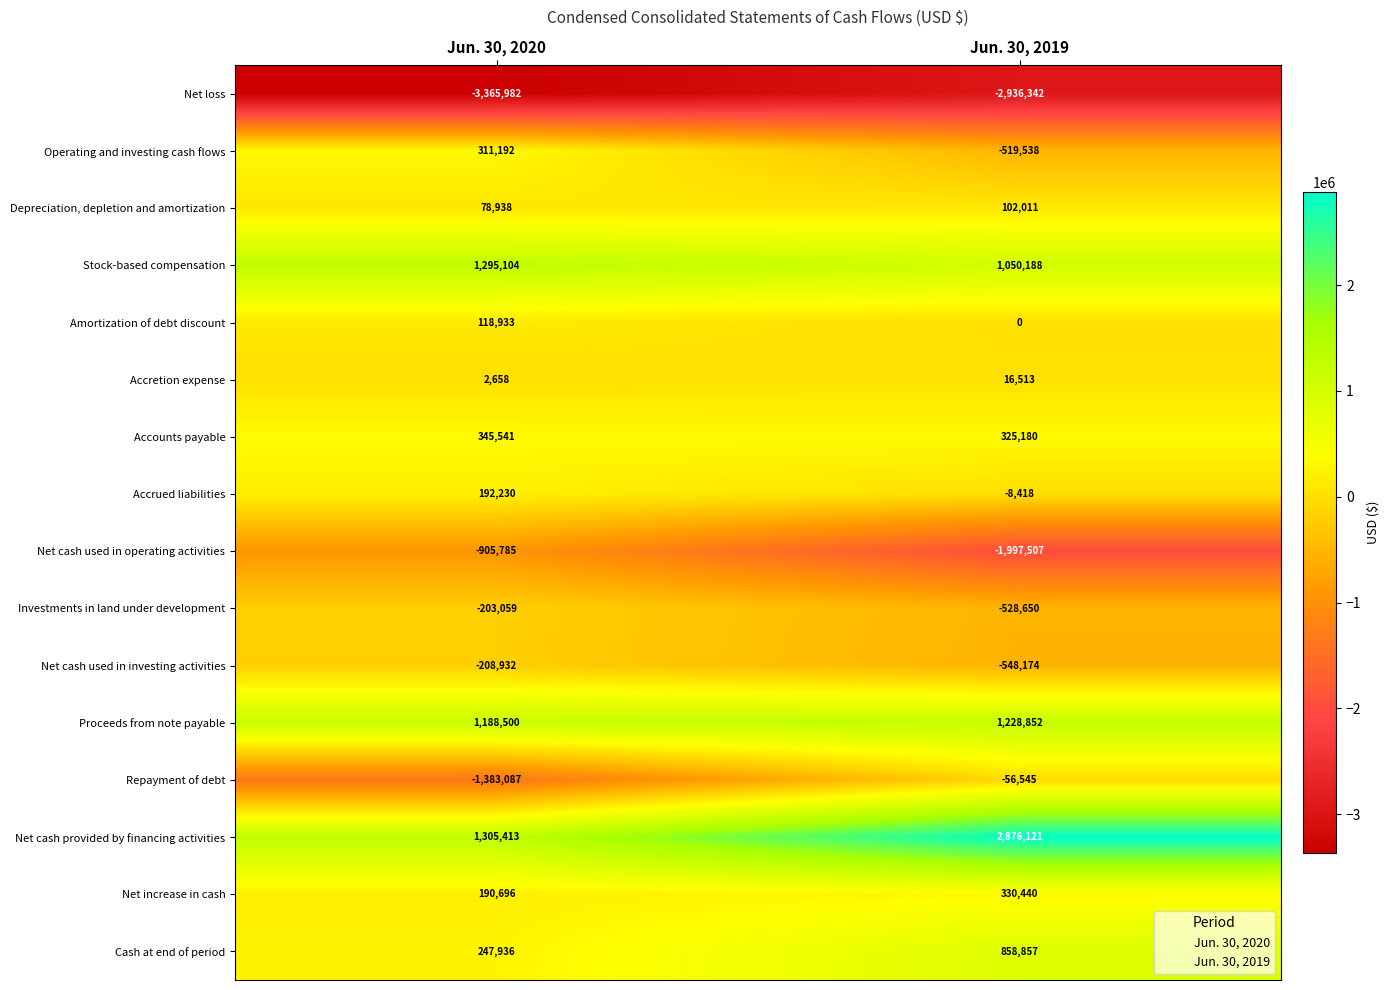

Which series has the largest total across all categories?

Net cash provided by financing activities